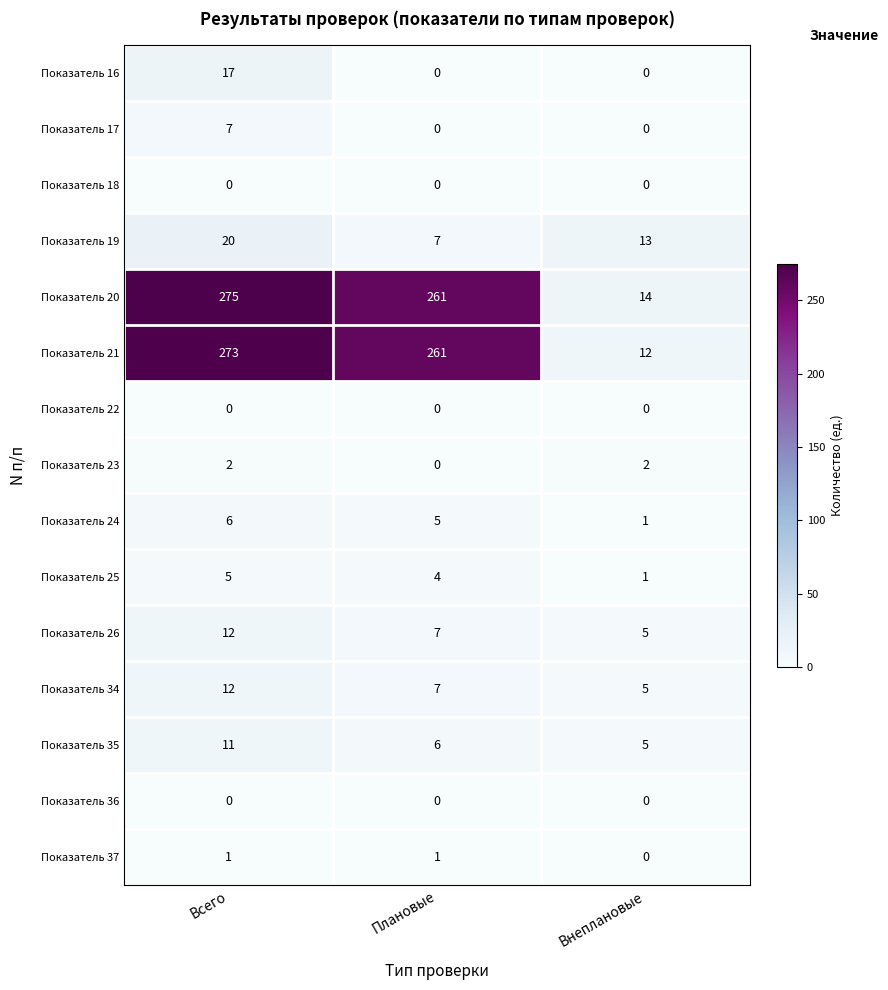

What is the difference between the highest and lowest values at Плановые?

261